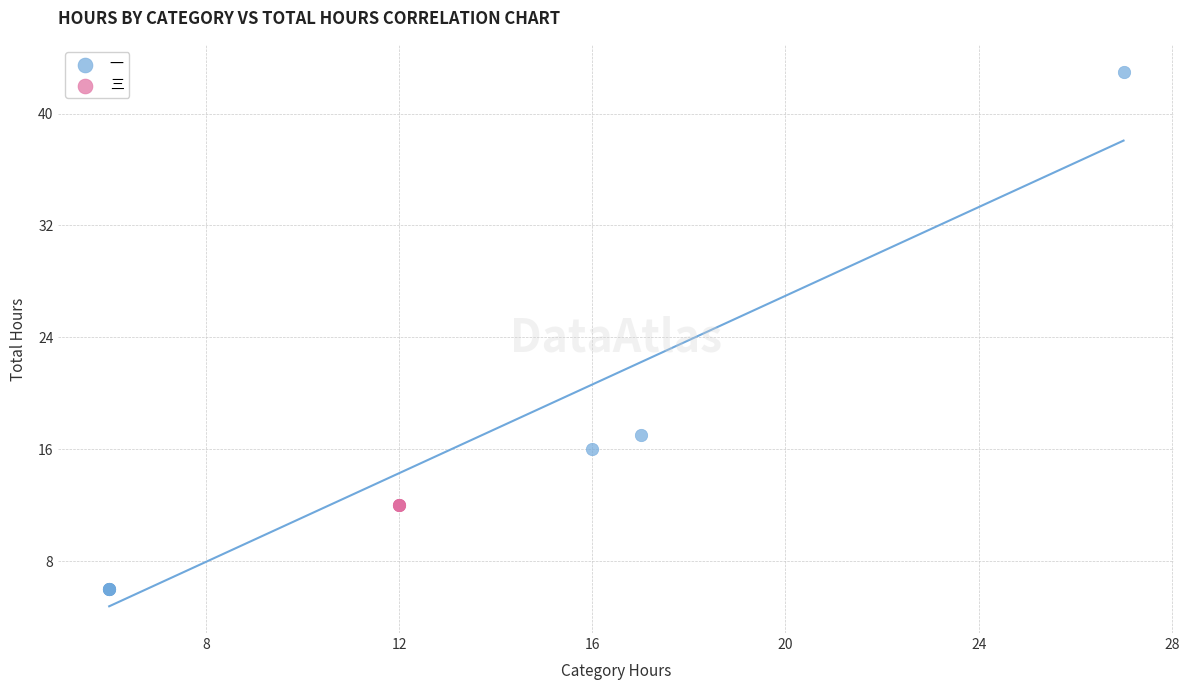

Which series reaches the maximum Y coordinate?

一